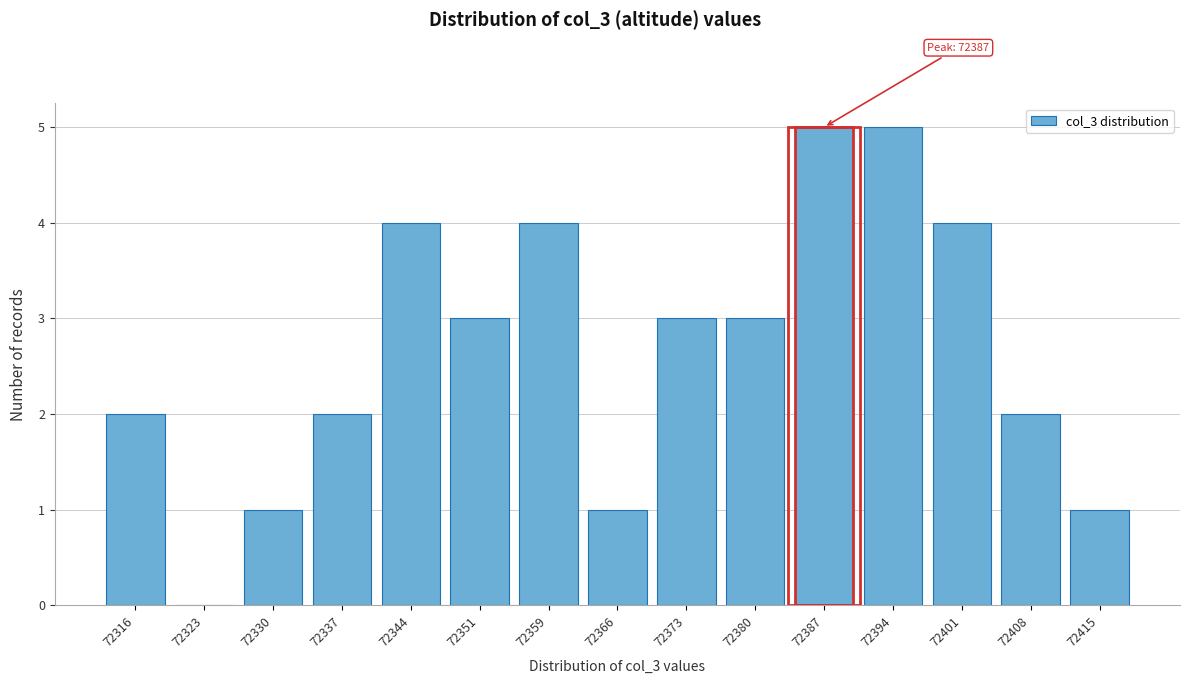

Reading left to right, what are all the values shown in this chart?

72316=2	72323=0	72330=1	72337=2	72344=4	72351=3	72359=4	72366=1	72373=3	72380=3	72387=5	72394=5	72401=4	72408=2	72415=1